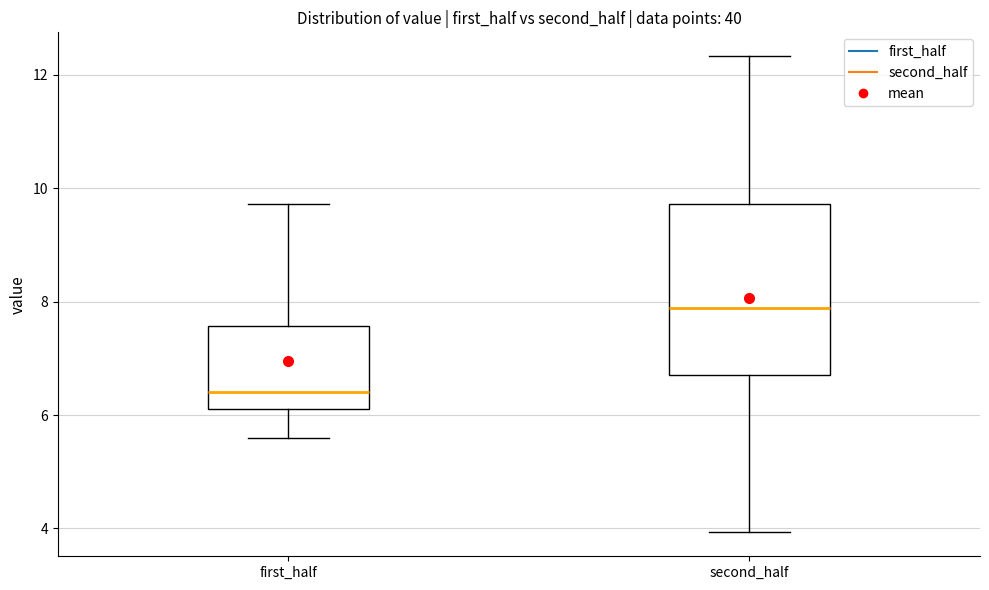

Where is the lower edge of the box for second_half on the y-axis? The values are not printed on the chart, so give them approximately, as read against the axis.

6.8